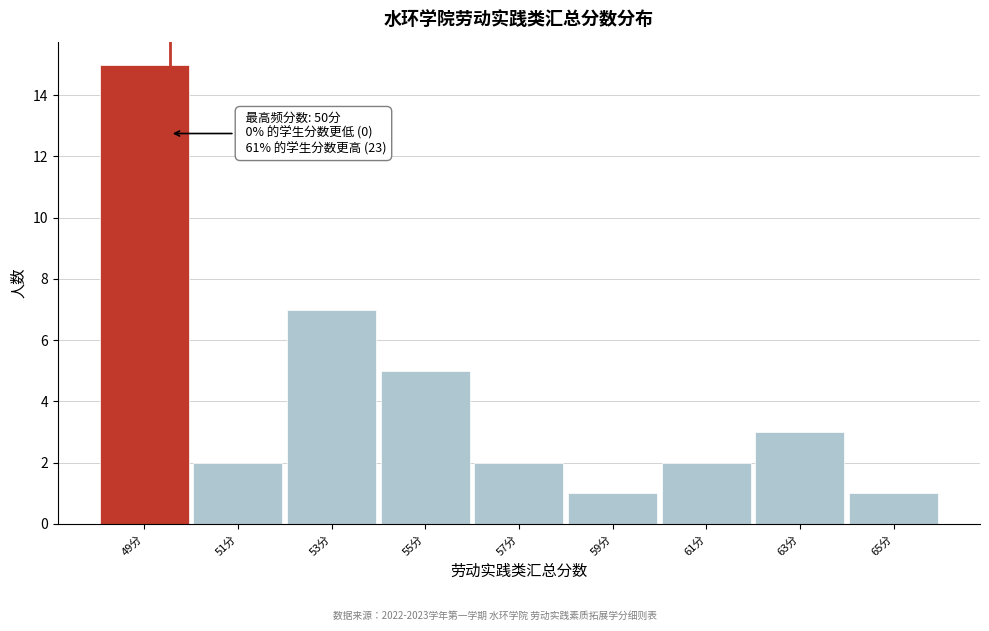

Reading left to right, transcribe all the data shown in this chart.

15	2	7	5	2	1	2	3	1